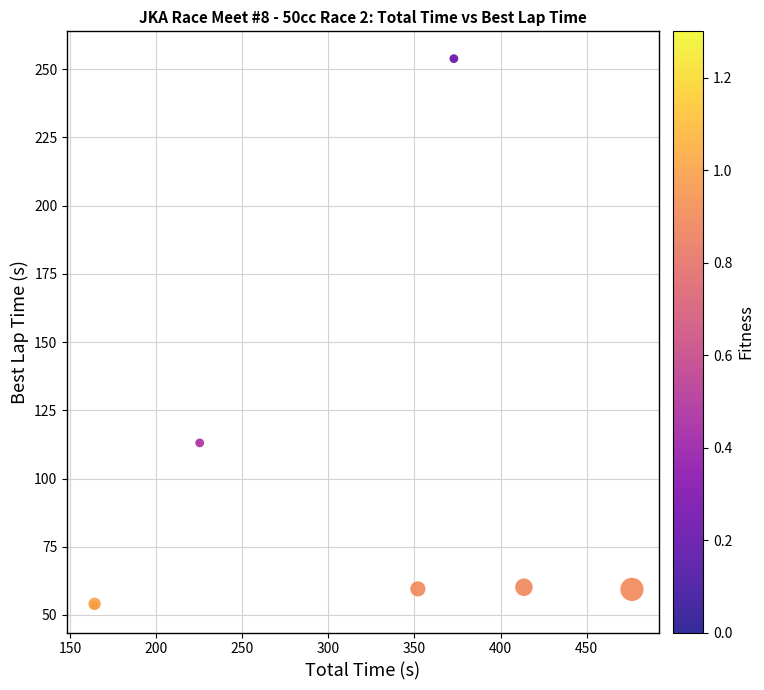

What Y value in the scatter plot is closest to 153?

113.0